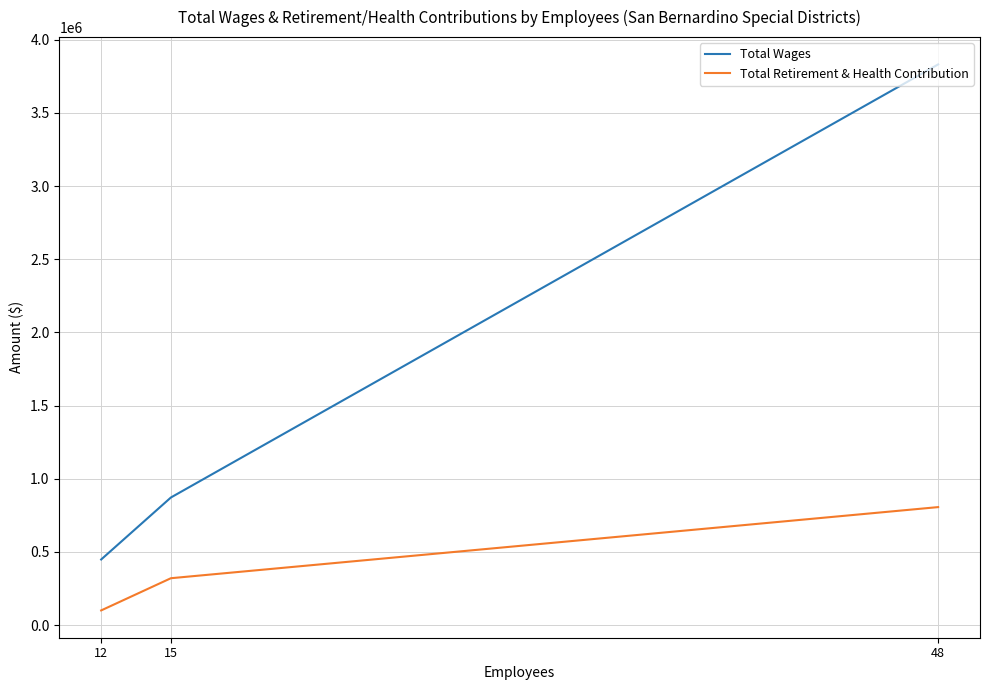

What is the approximate value of Total Wages at 15?

872415